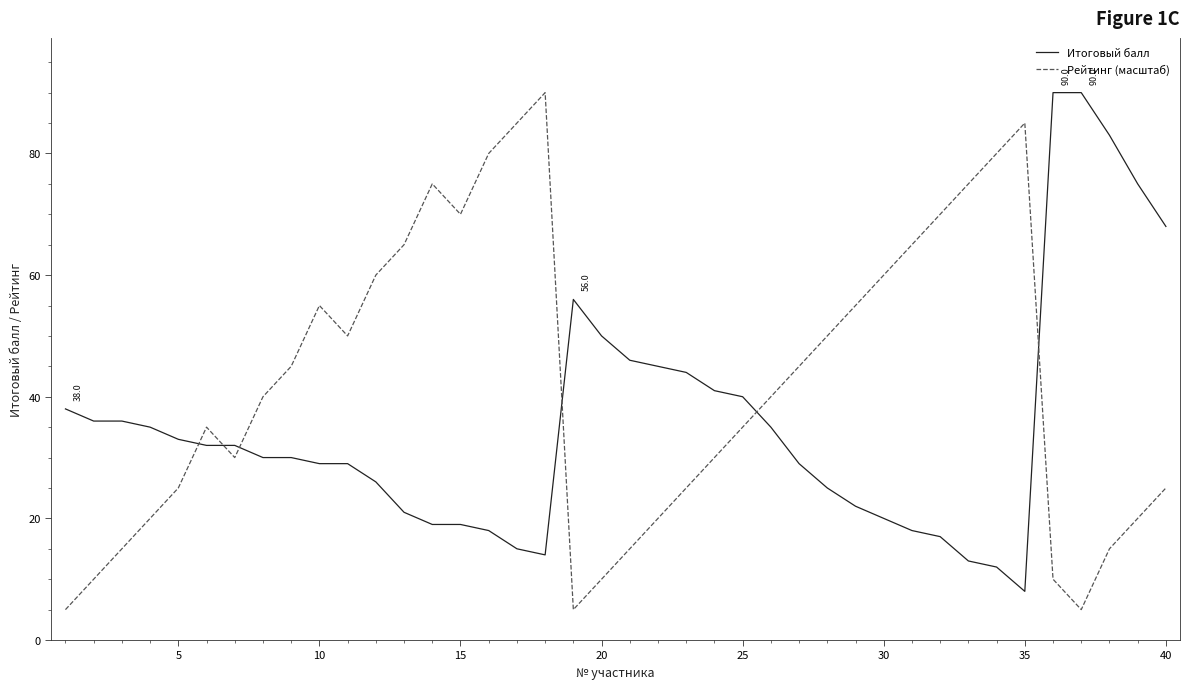

What is the minimum value for Рейтинг (масштаб)?

5.0